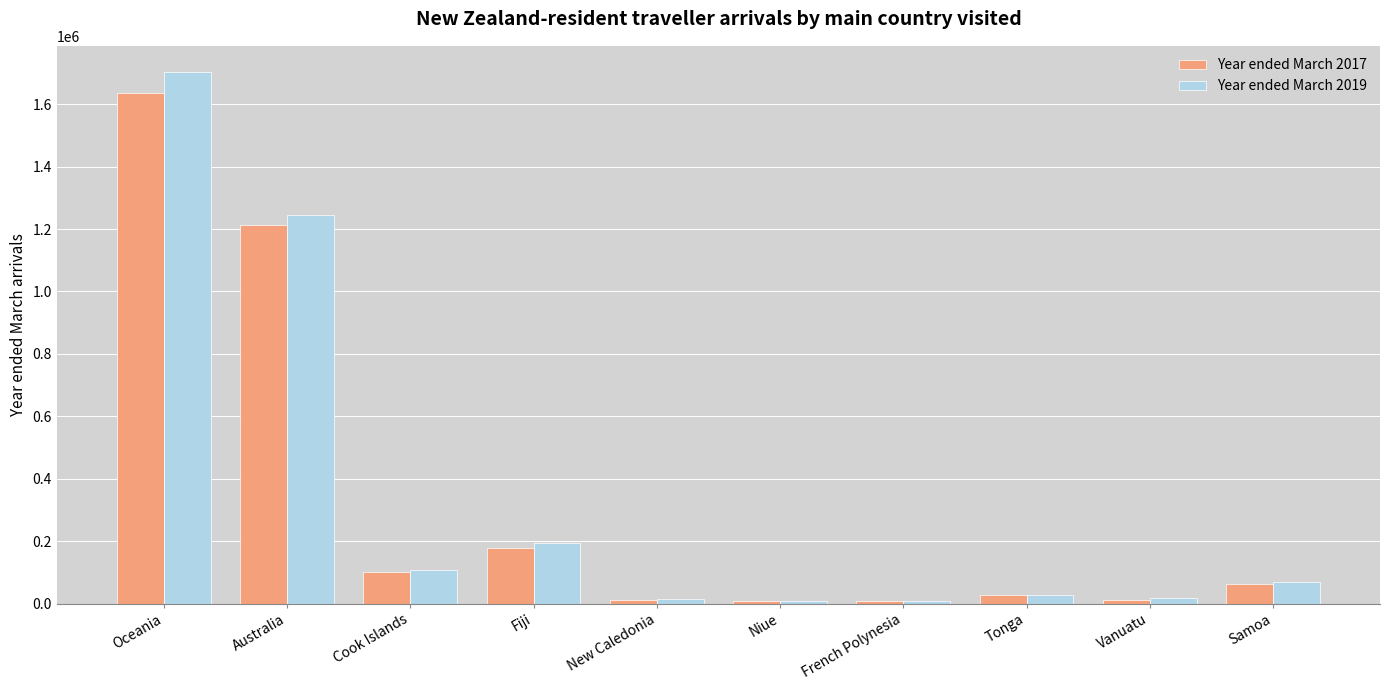

What is the total value across all series at Samoa?

131151